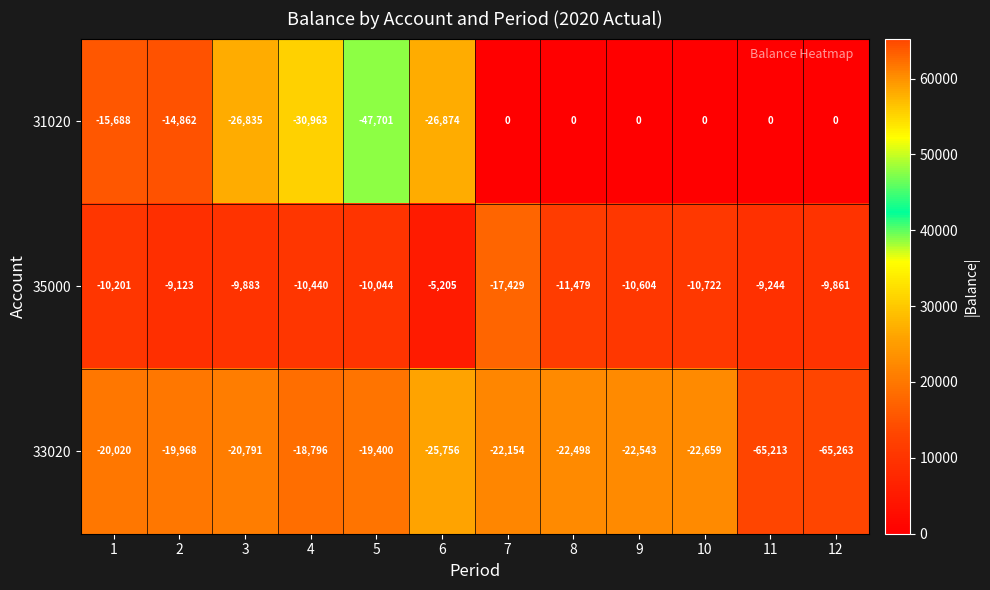

At which label is 31020 closest to -23850?

3